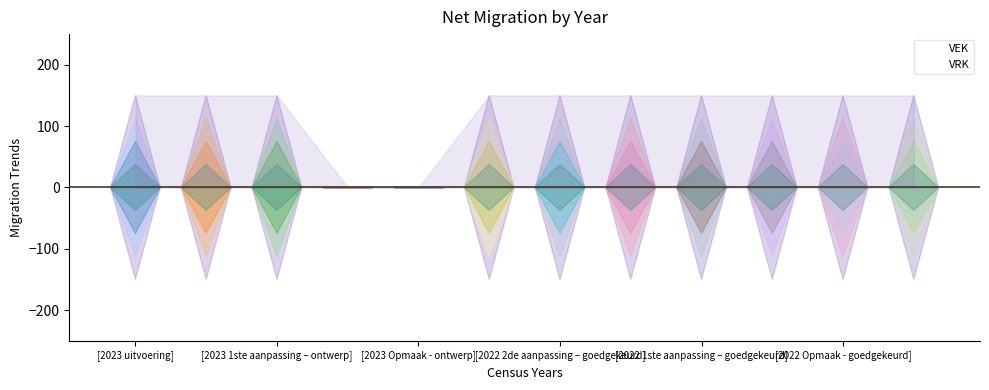

What is the maximum value shown in the chart?

150